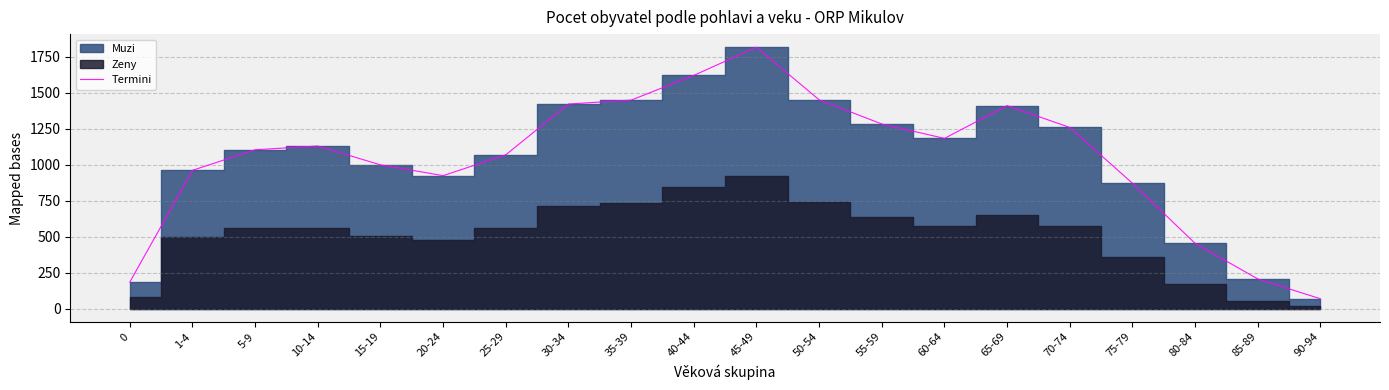

Where is the first local maximum?

10-14